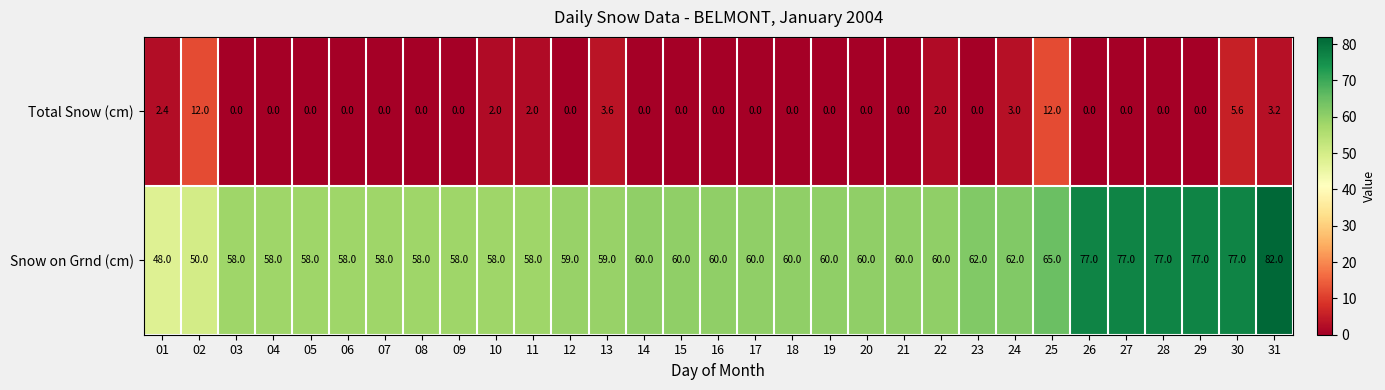

At 29, list the series in order from largest to smallest.

Snow on Grnd (cm), Total Snow (cm)